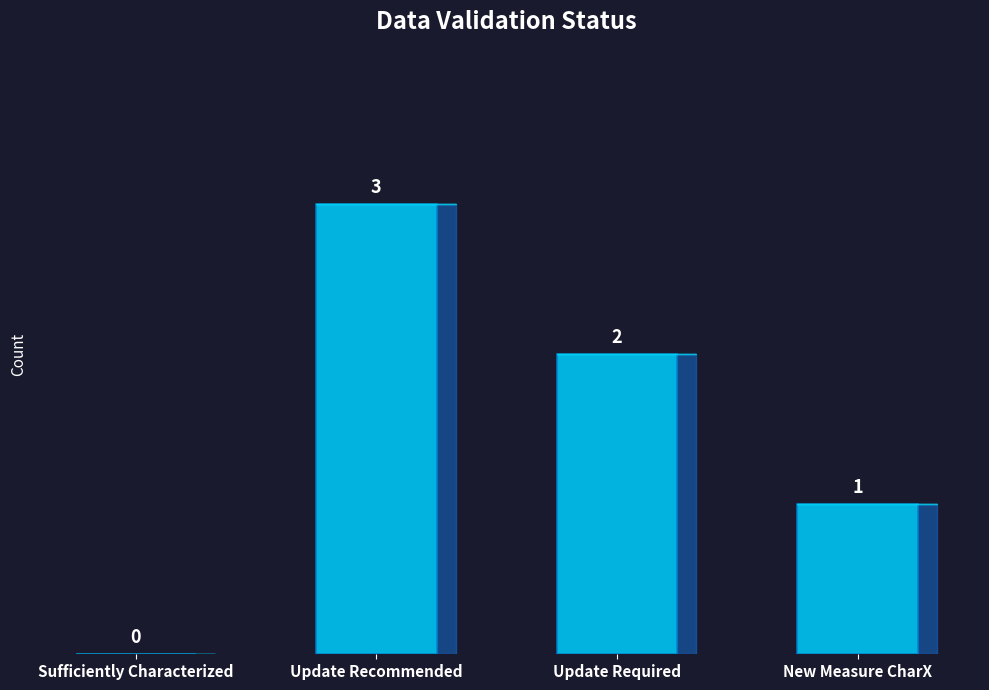

What is the sum of all values?

6